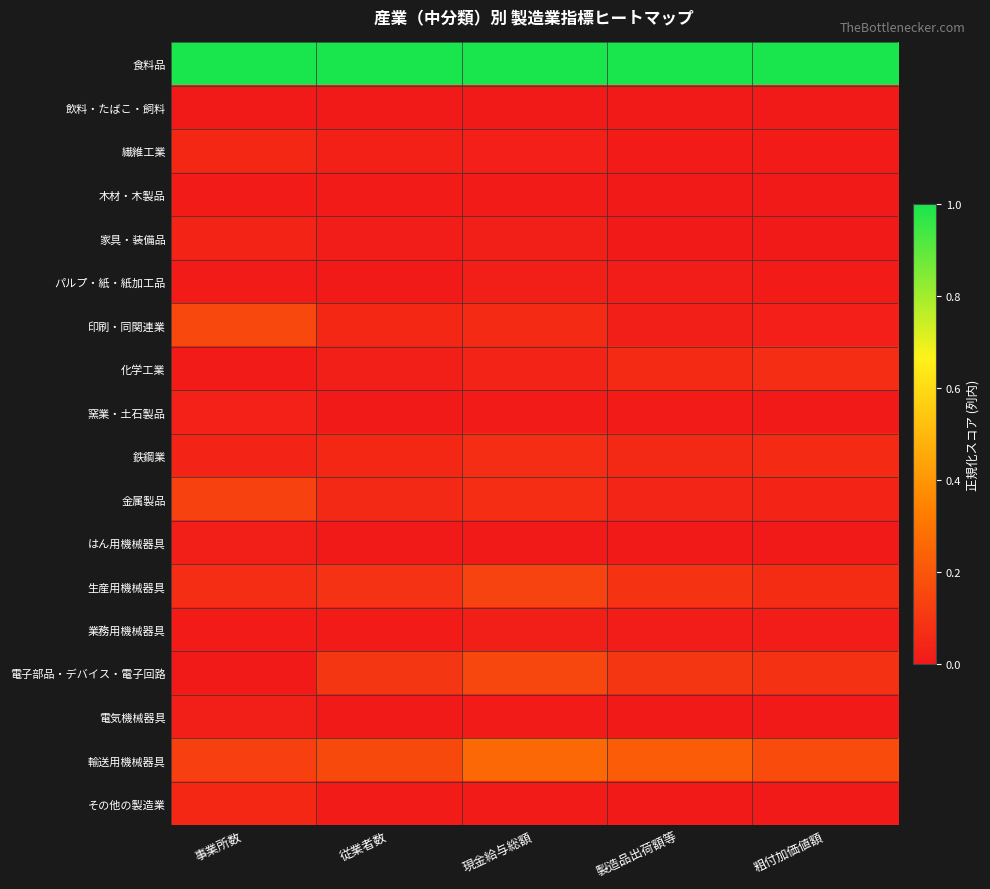

Rank the series at 従業者数 from lowest to highest value.

はん用機械器具, 飲料・たばこ・飼料, 電気機械器具, パルプ・紙・紙加工品, 窯業・土石製品, その他の製造業, 木材・木製品, 業務用機械器具, 家具・装備品, 化学工業, 繊維工業, 鉄鋼業, 印刷・同関連業, 金属製品, 生産用機械器具, 電子部品・デバイス・電子回路, 輸送用機械器具, 食料品